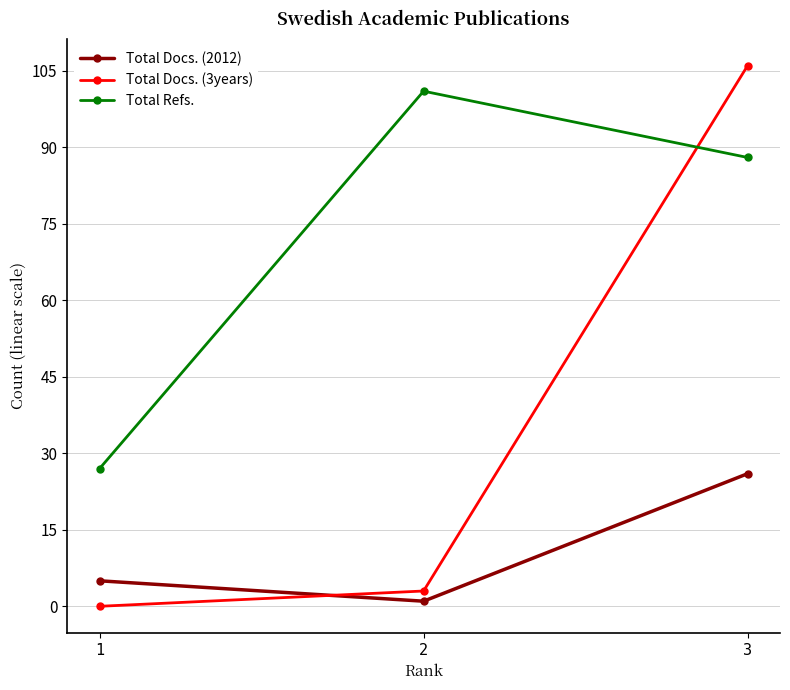

Reading left to right, list all the values displayed in this chart.

Total Docs. (2012): 5	1	26
Total Docs. (3years): 0	3	106
Total Refs.: 27	101	88